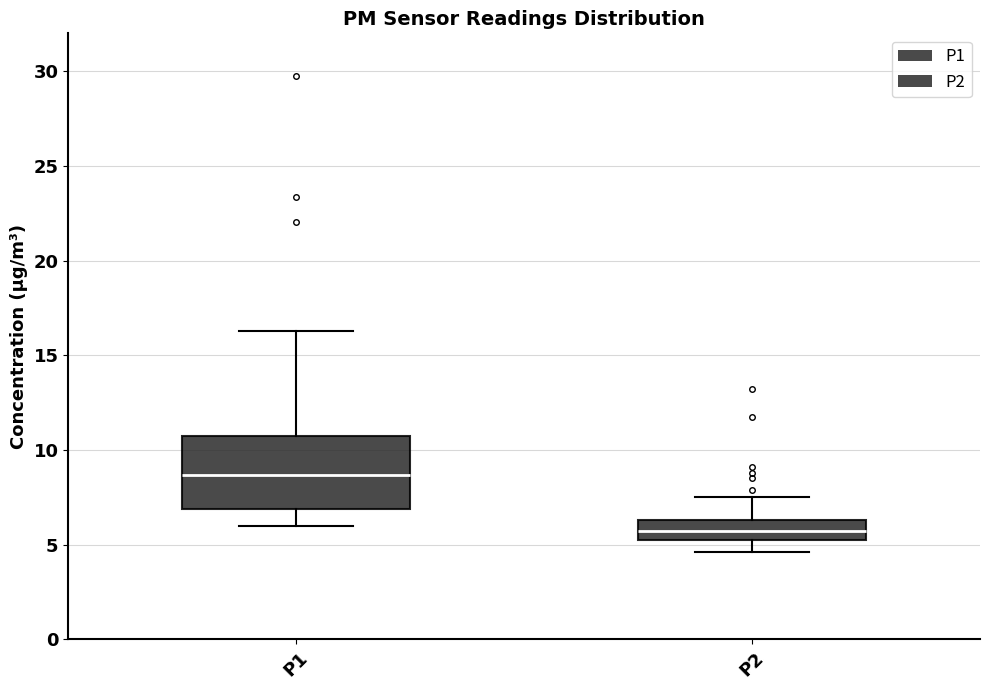

Which box is the tallest, from its lower edge to its upper edge?

P1